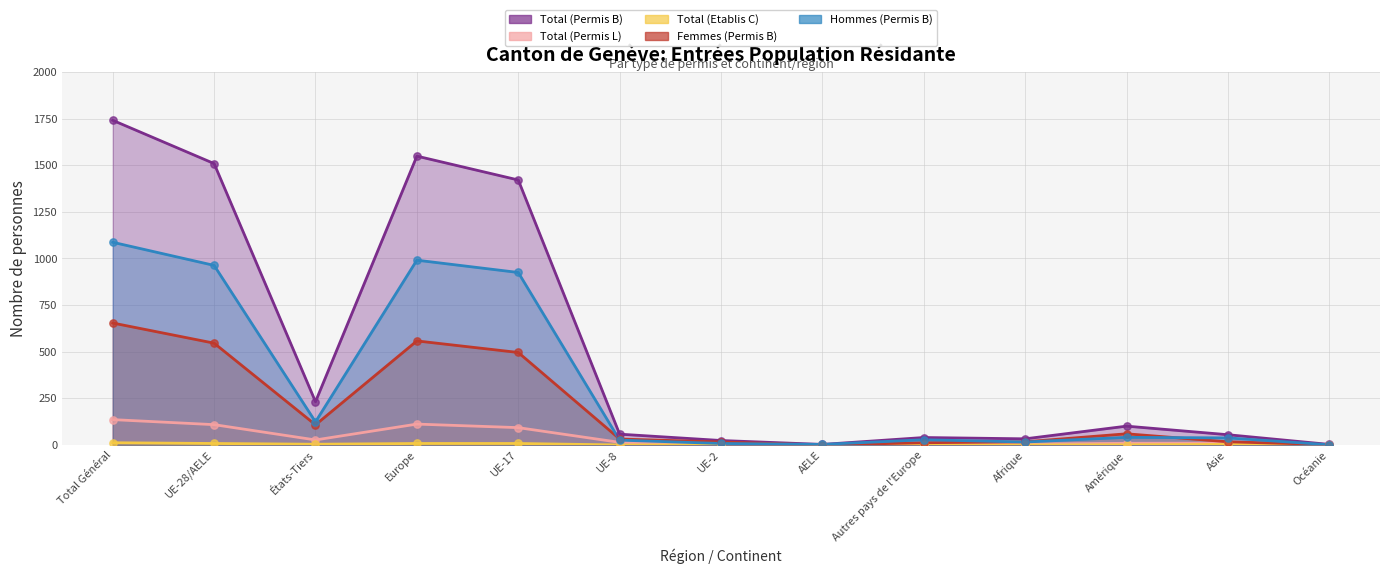

What is the total value across all series at Europe?

3218